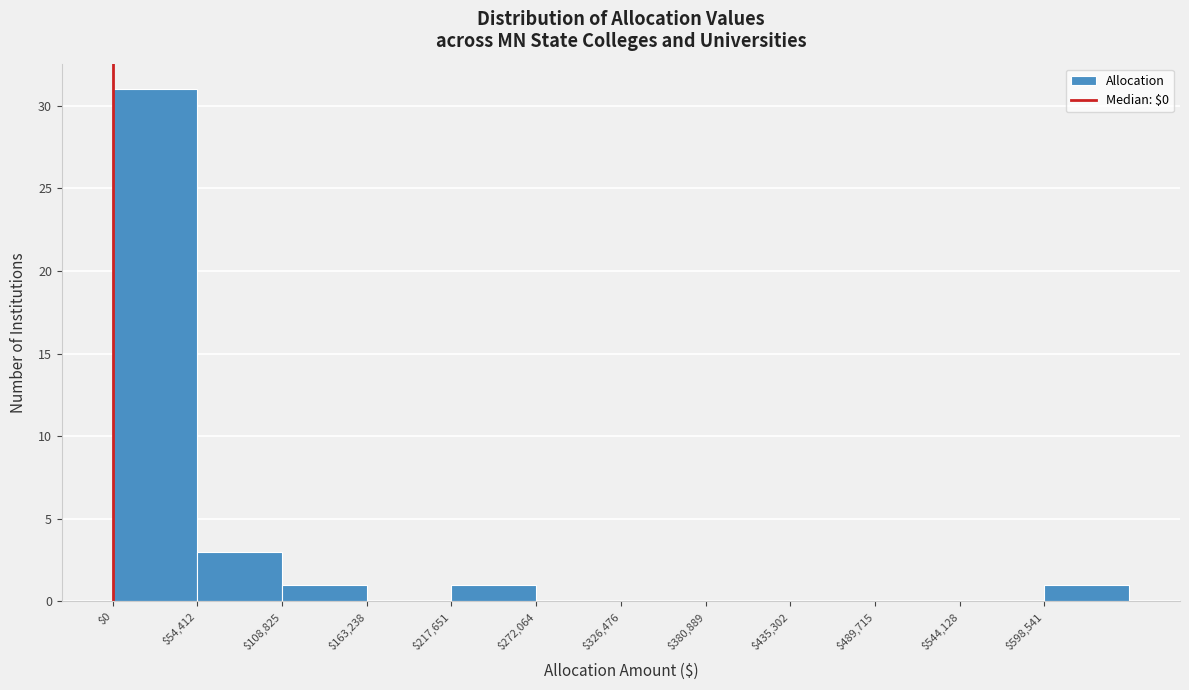

Over which range of the x-axis is the bar tallest?

0 to 50000